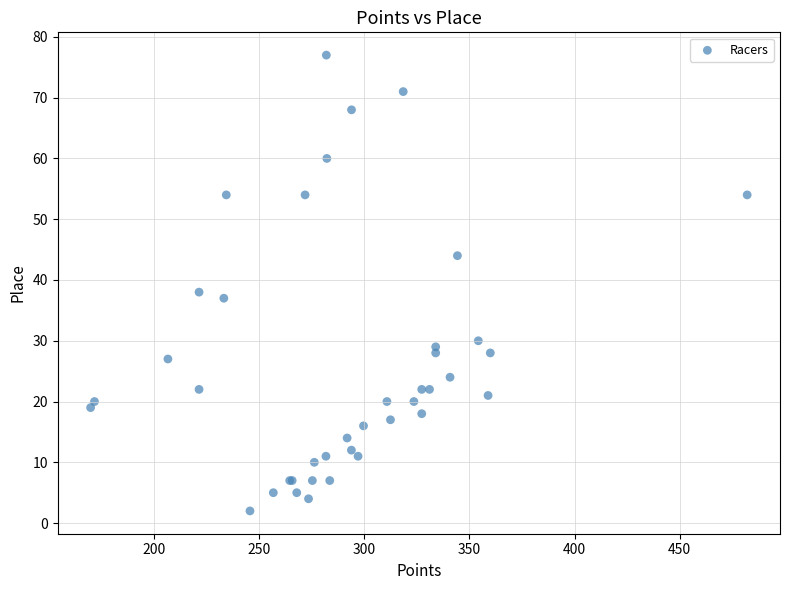

What Y value in the scatter plot is closest to 39?

38